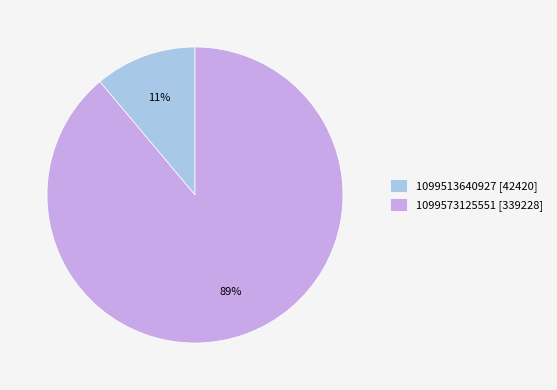

Which category has the biggest portion of the pie?

1099573125551